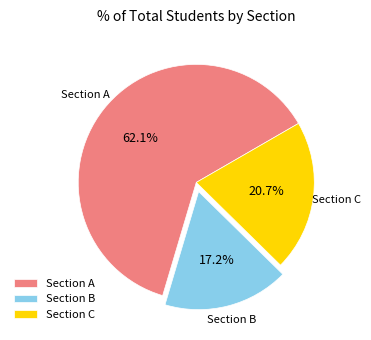

What percentage is the Section A slice, to the nearest percent?

62%